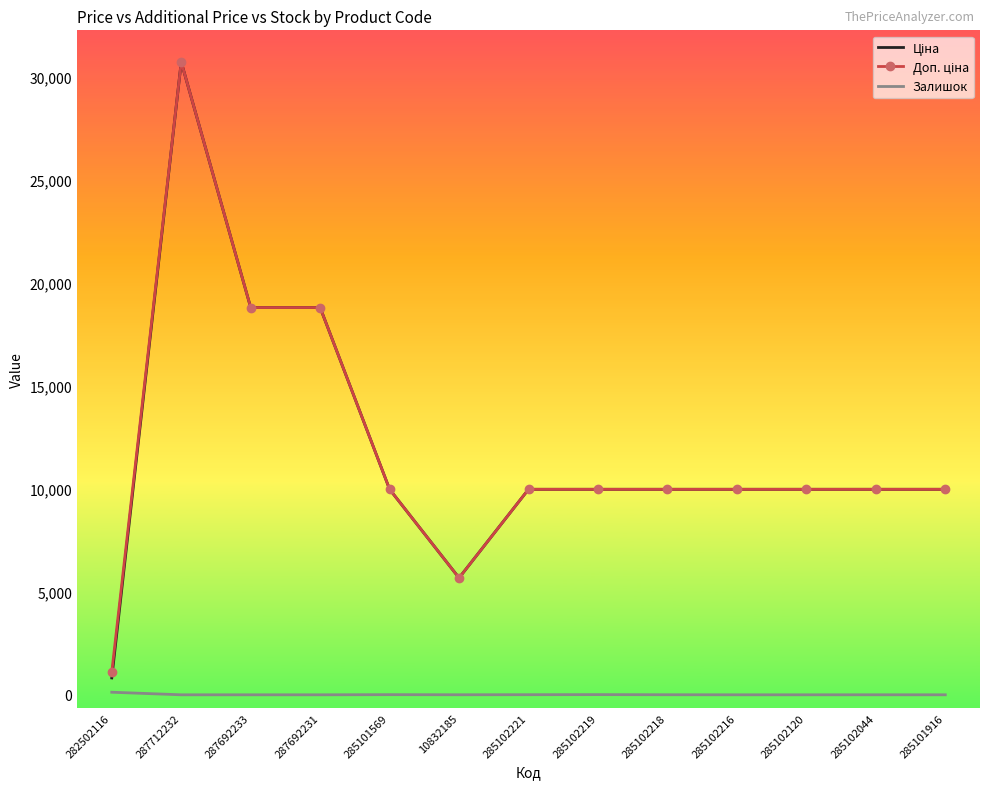

At which category is the sum across all series the highest?

287712232